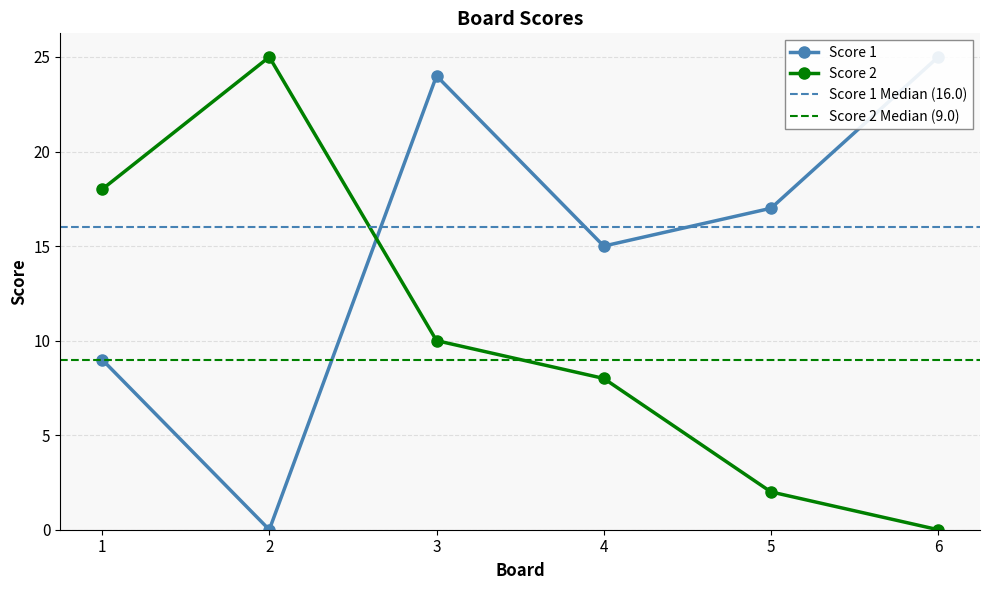

The Score 1 series shows 25 at 6. True or false?

True